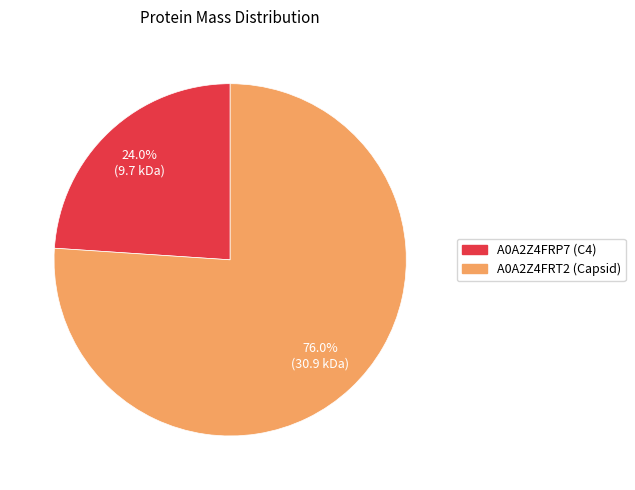

The A0A2Z4FRP7 (C4) slice represents 13% of the pie. True or false?

False